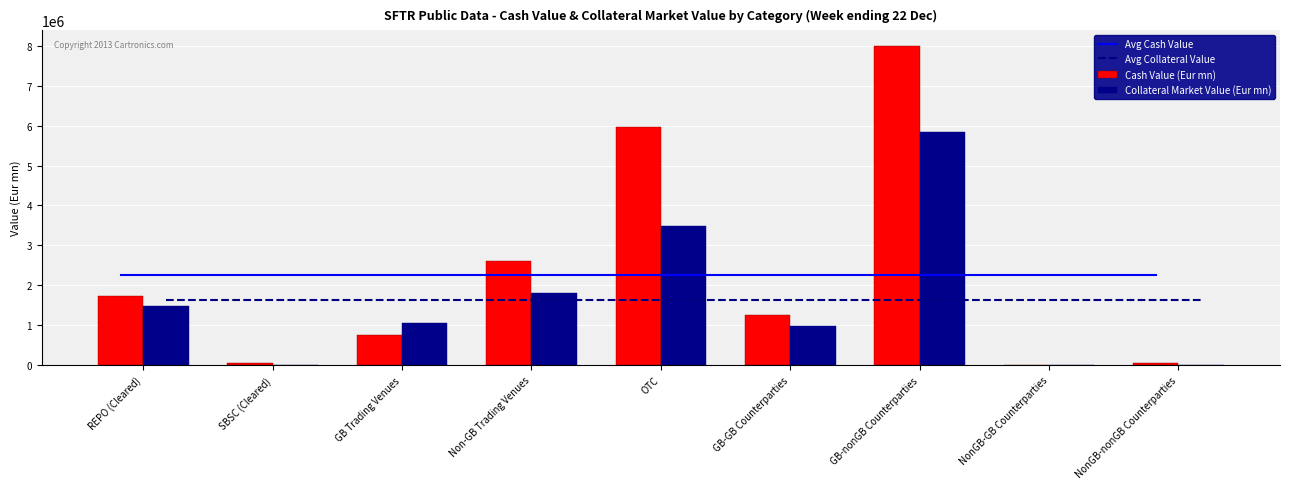

List the labels in order of Collateral Market Value (Eur mn) value, smallest first.

SBSC (Cleared), NonGB-GB Counterparties, NonGB-nonGB Counterparties, GB-GB Counterparties, GB Trading Venues, REPO (Cleared), Non-GB Trading Venues, OTC, GB-nonGB Counterparties